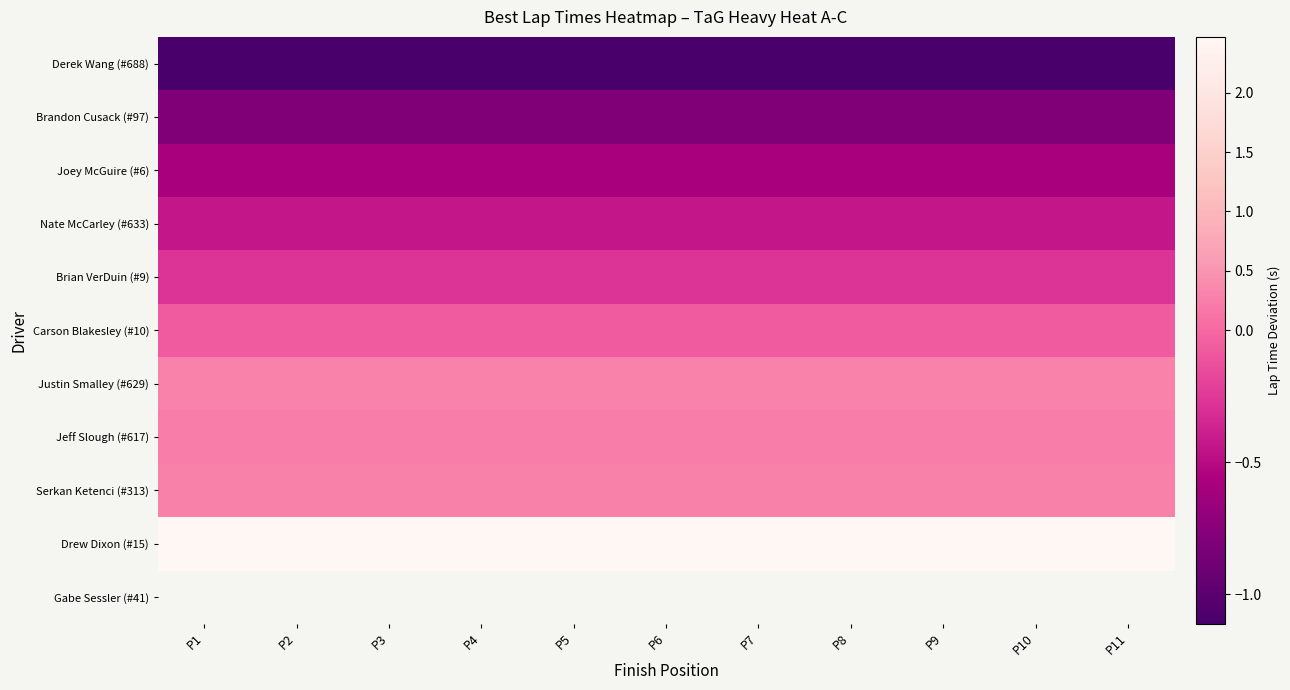

At which label does Drew Dixon (#15) reach its minimum?

P1